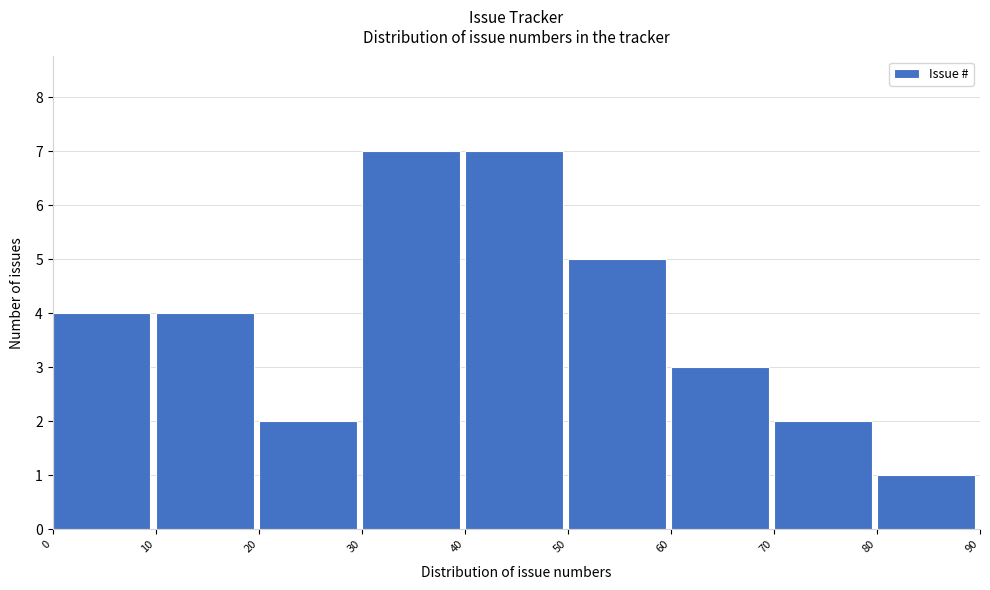

What is the height of the bar covering 20 to 30 on the x-axis? The values are not printed on the chart, so give them approximately, as read against the axis.

2